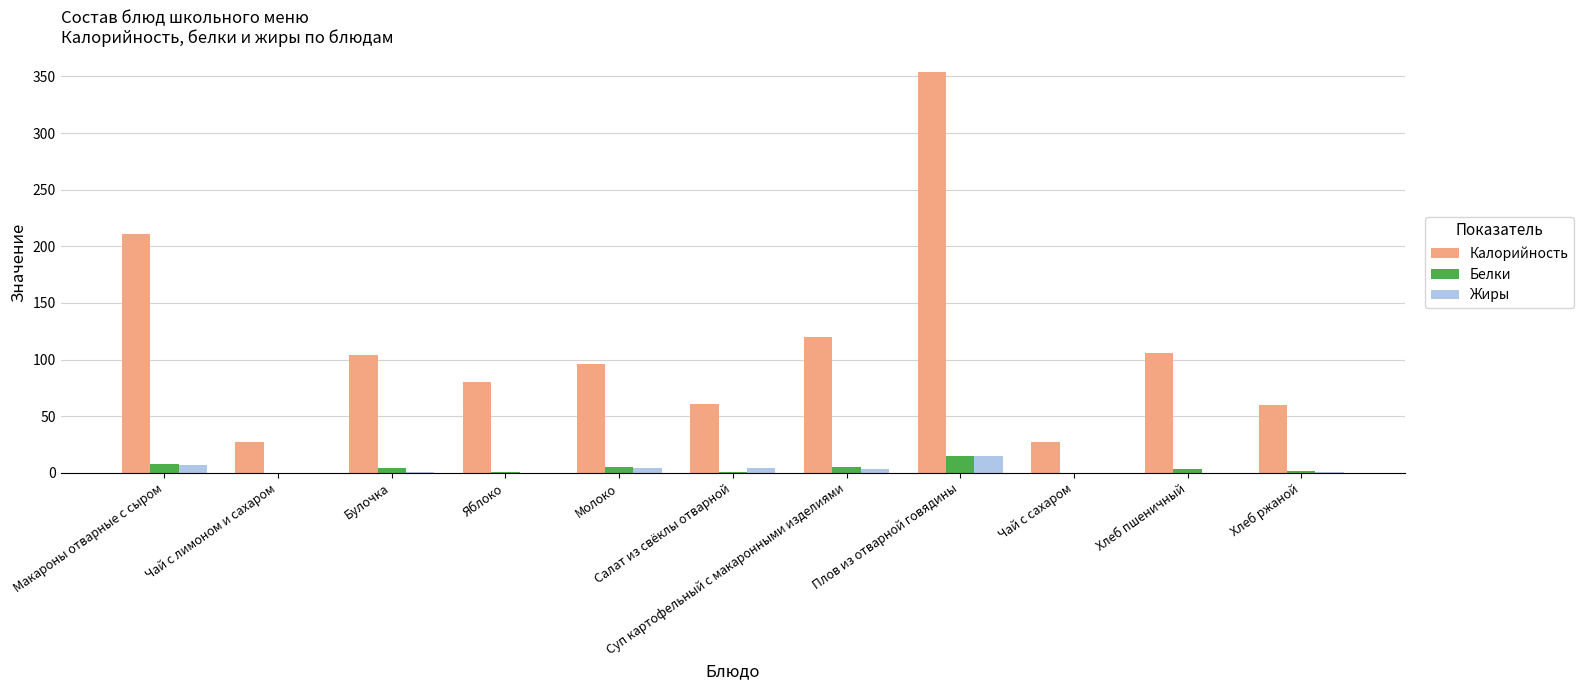

What is the maximum value for Калорийность?

354